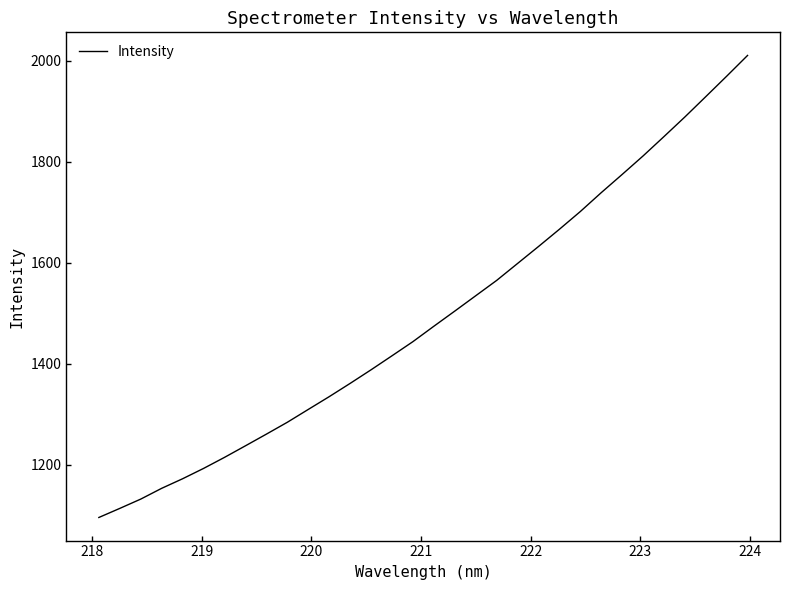

What is the minimum value shown in the chart?

1095.1